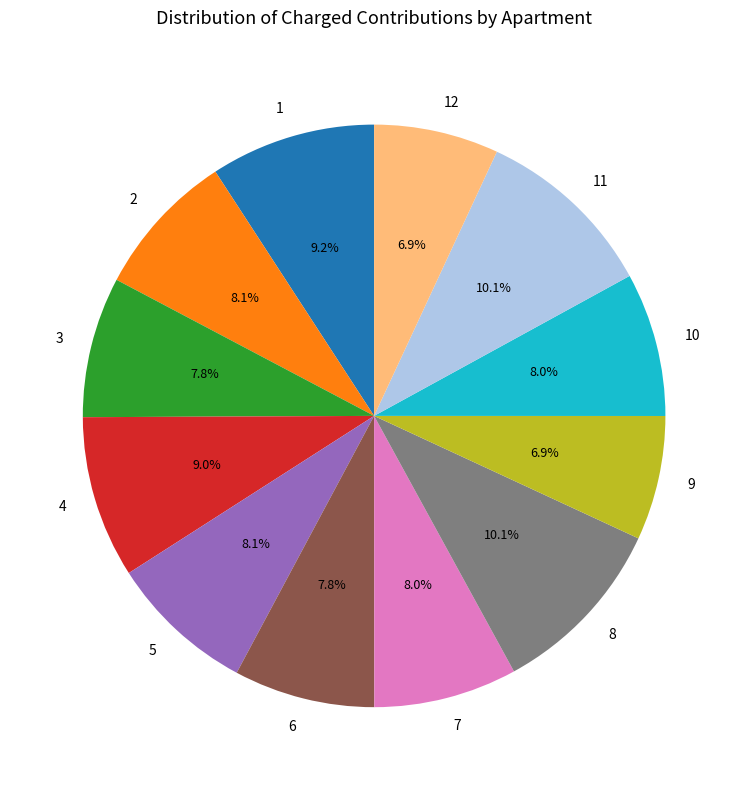

Is there any slice that represents more than half of the pie?

No